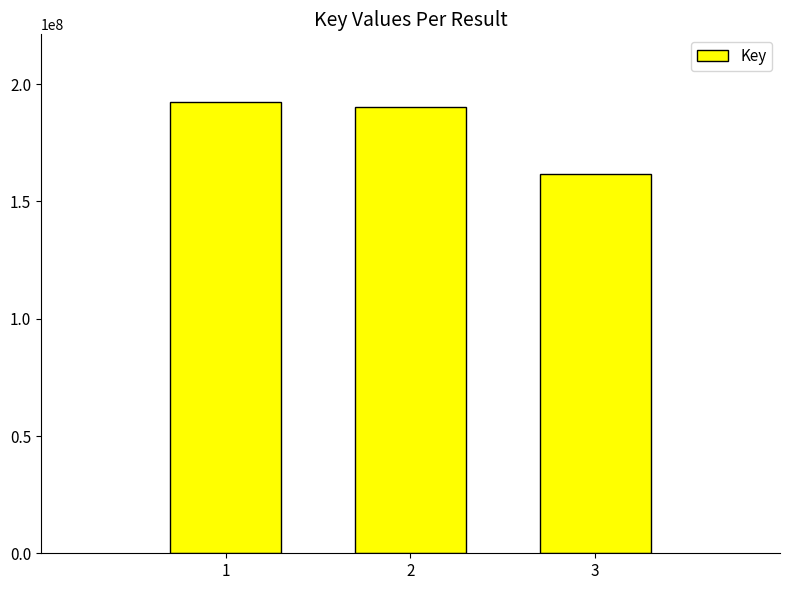

Are the bars horizontal?

No